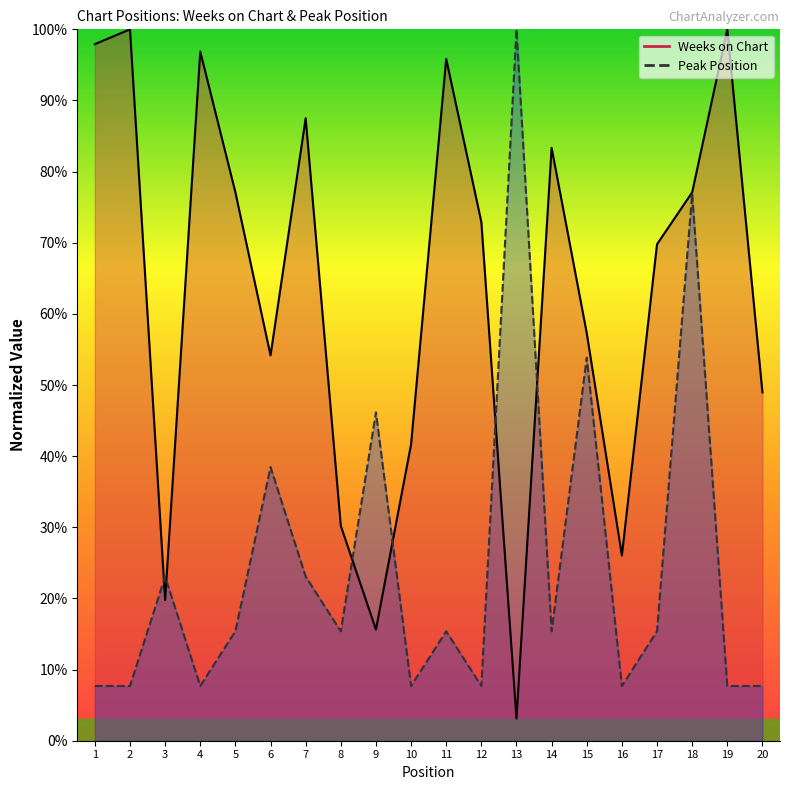

The value of Weeks on Chart at 11 is 95.8. True or false?

True